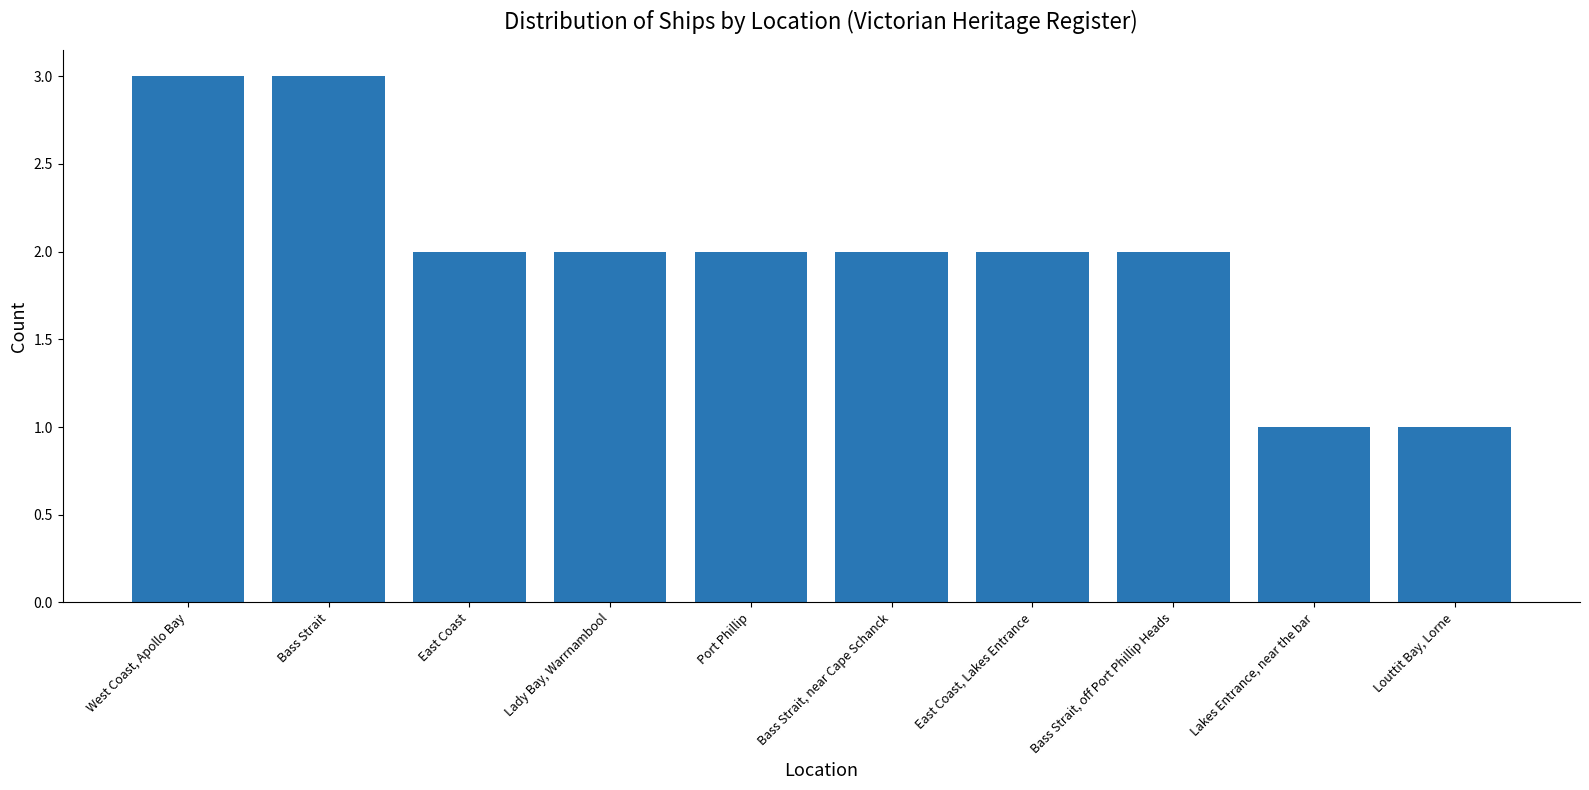

Reading right to left, extract all data points from this chart.

1	1	2	2	2	2	2	2	3	3